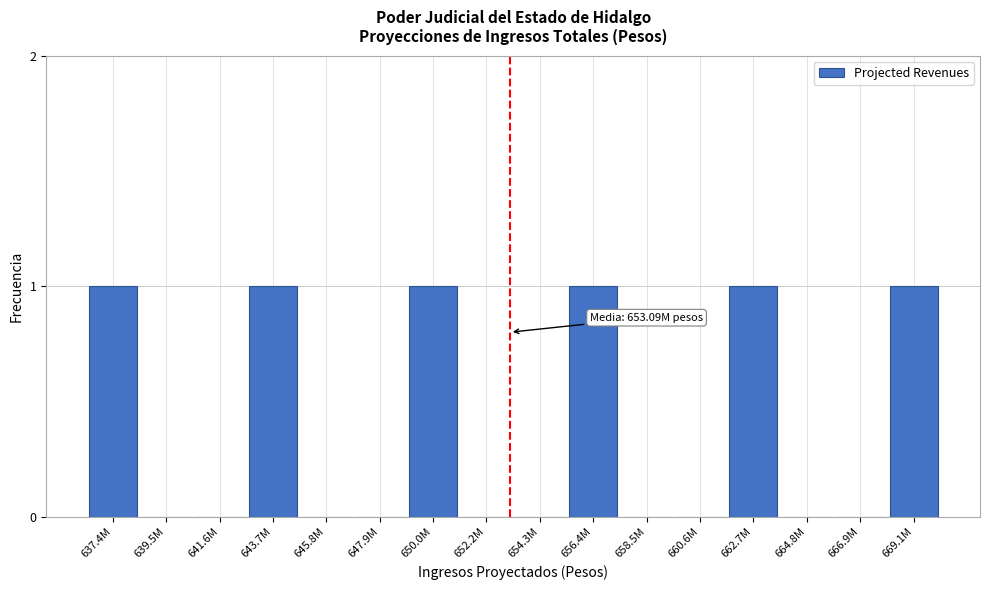

Reading right to left, list all the values displayed in this chart.

669.1M=1	666.9M=0	664.8M=0	662.7M=1	660.6M=0	658.5M=0	656.4M=1	654.3M=0	652.2M=0	650.0M=1	647.9M=0	645.8M=0	643.7M=1	641.6M=0	639.5M=0	637.4M=1